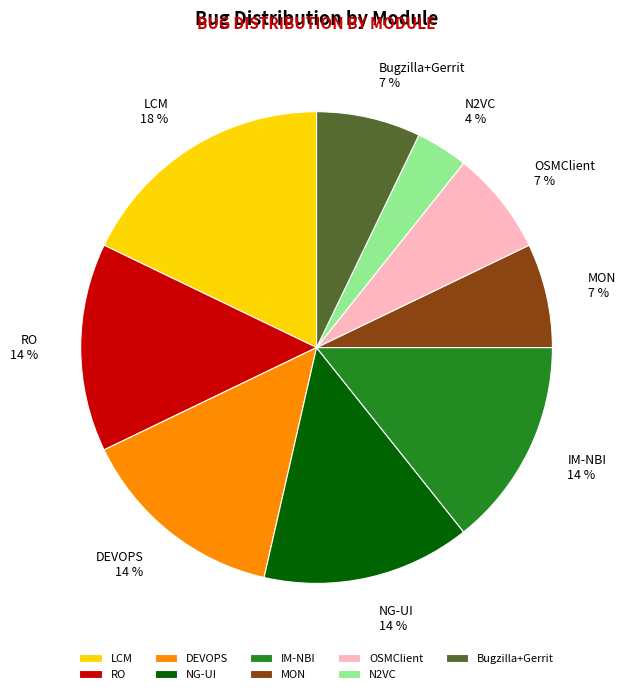

How many slices are in this pie chart?

9